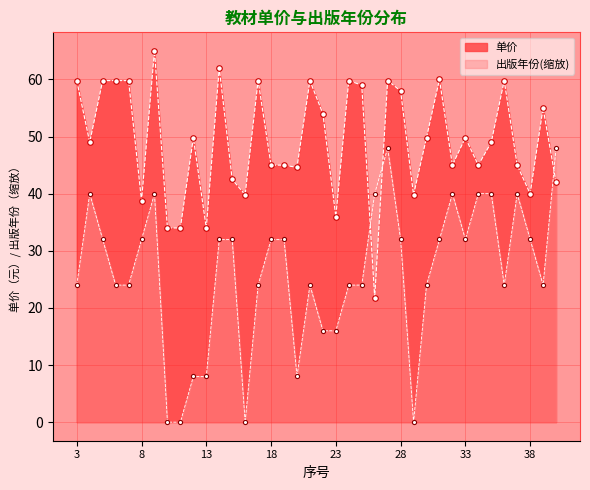

Reading left to right, list all the values displayed in this chart.

单价: 3=59.8	4=49.0	5=59.8	6=59.8	7=59.8	8=38.8	9=65.0	10=34.0	11=34.0	12=49.8	13=34.0	14=62.0	15=42.5	16=39.8	17=59.8	18=45.0	19=45.0	20=44.6	21=59.8	22=54.0	23=36.0	24=59.8	25=59.0	26=21.8	27=59.8	28=58.0	29=39.8	30=49.8	31=60.0	32=45.0	33=49.8	34=45.0	35=49.0	36=59.8	37=45.0	38=40.0	39=55.0	40=42.0
出版年份: 3=24.0	4=40.0	5=32.0	6=24.0	7=24.0	8=32.0	9=40.0	10=0.0	11=0.0	12=8.0	13=8.0	14=32.0	15=32.0	16=0.0	17=24.0	18=32.0	19=32.0	20=8.0	21=24.0	22=16.0	23=16.0	24=24.0	25=24.0	26=40.0	27=48.0	28=32.0	29=0.0	30=24.0	31=32.0	32=40.0	33=32.0	34=40.0	35=40.0	36=24.0	37=40.0	38=32.0	39=24.0	40=48.0